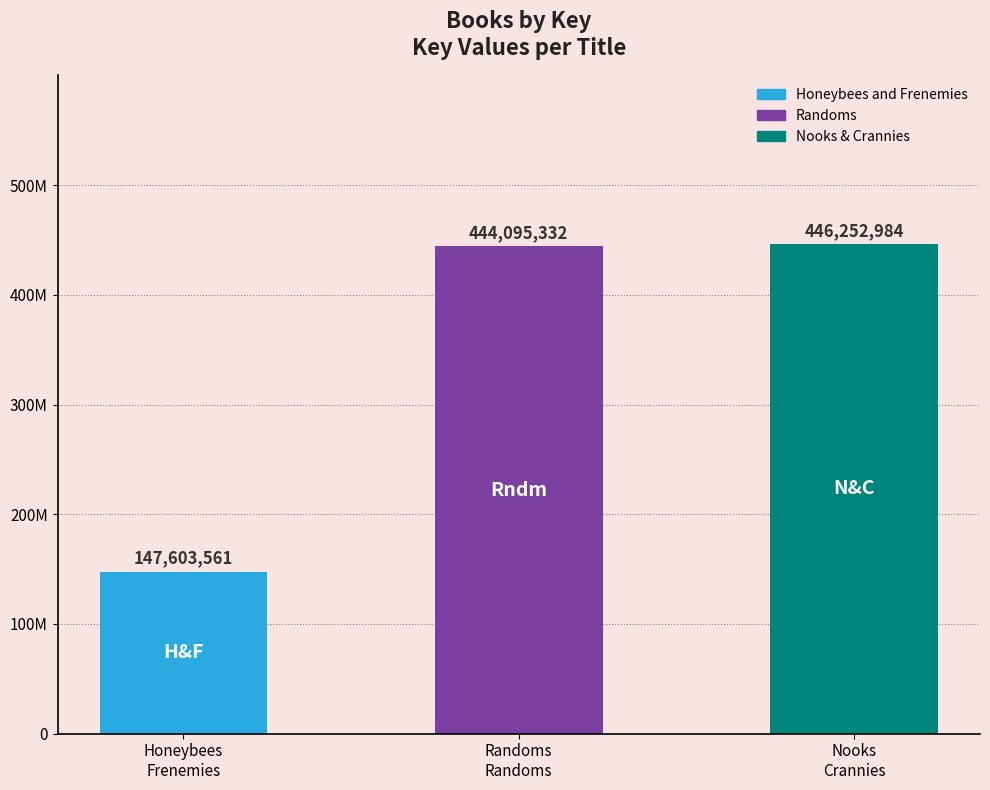

What is the sum of the values at Honeybees and Frenemies and Randoms?

591698893